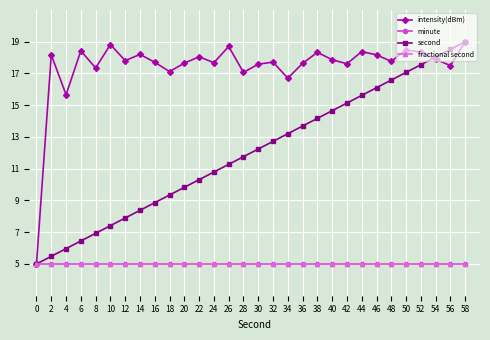

Where is the first local maximum for intensity(dBm)?

2